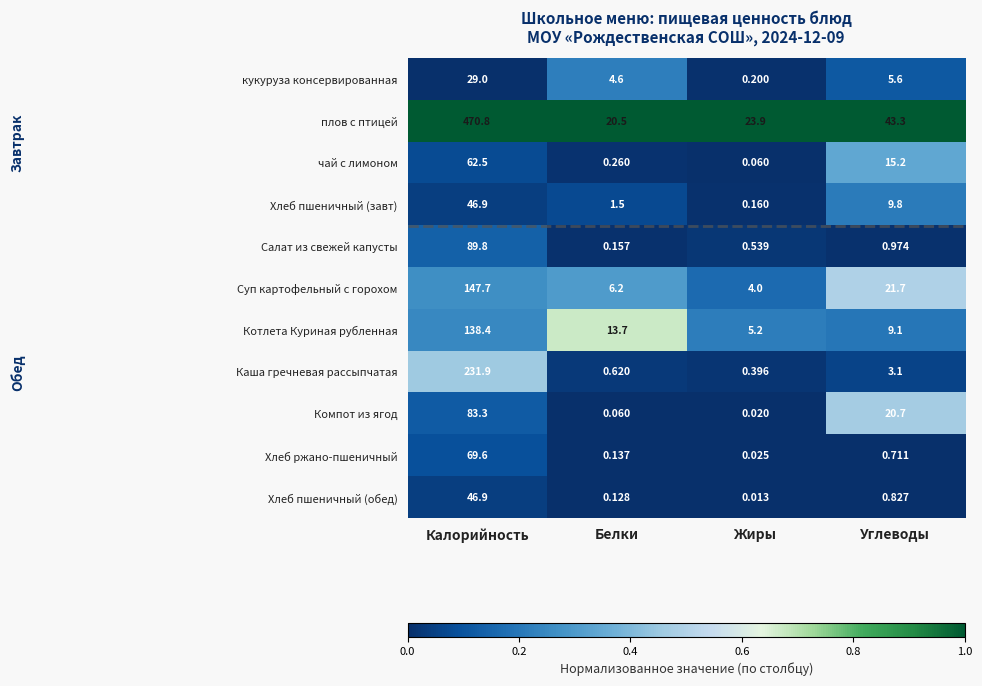

At which category does the chart reach its minimum across all series?

Жиры